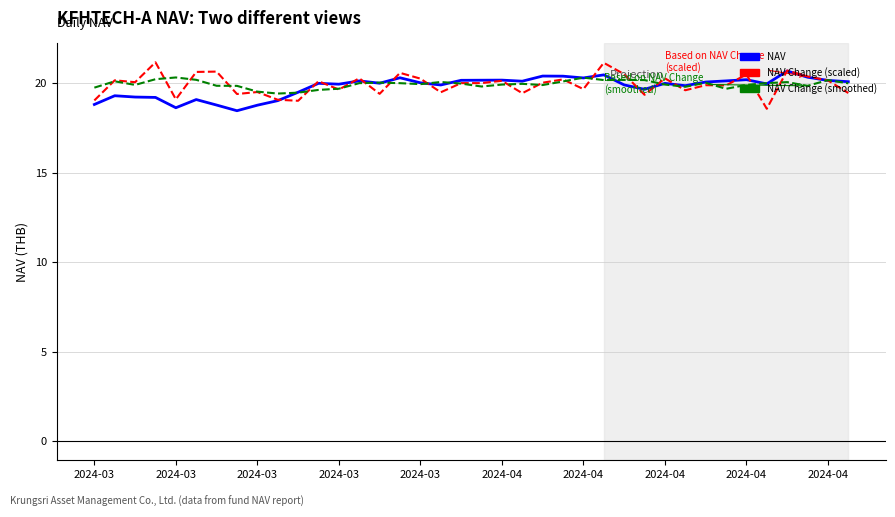

What is the greatest value displayed?

21.2